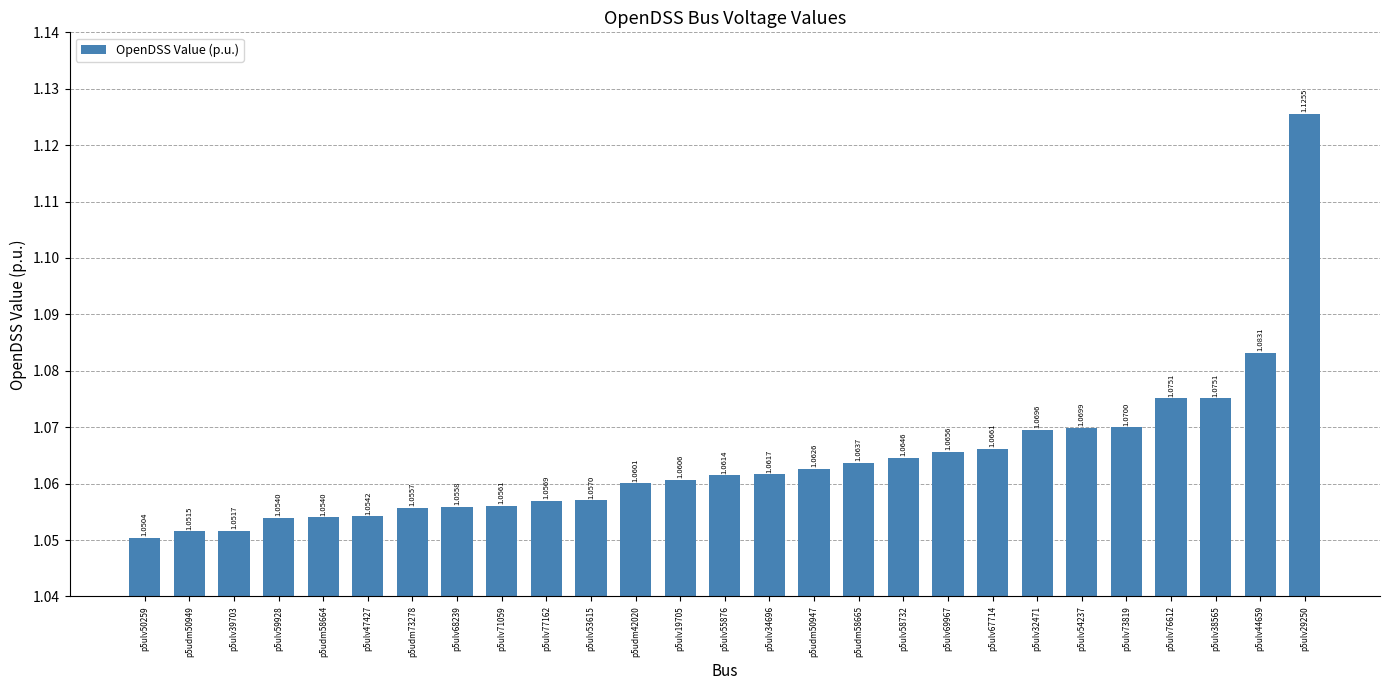

Between p5ulv38565 and p5udm50949, which is larger?

p5ulv38565